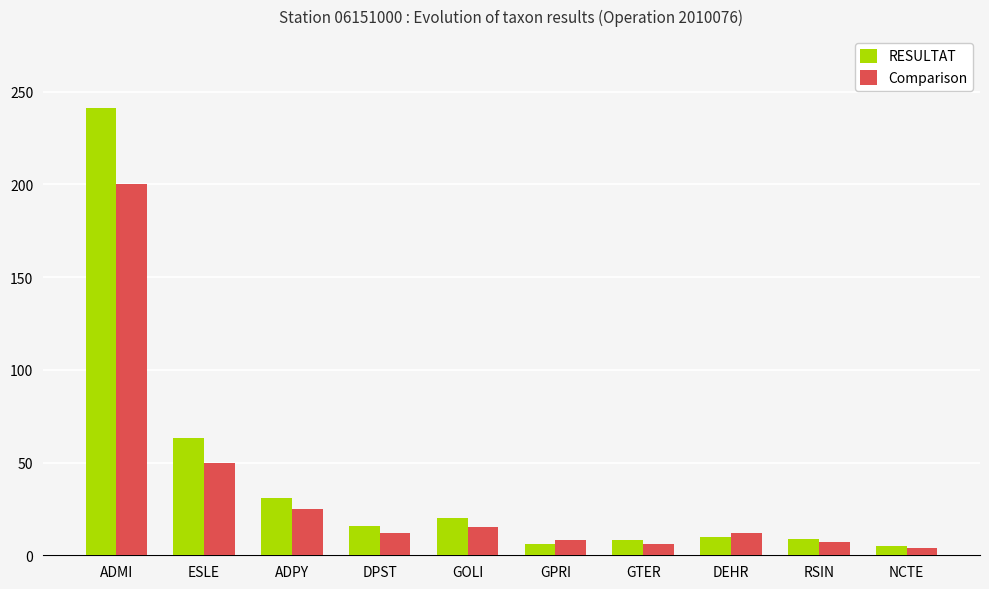

What is the maximum value for RESULTAT?

241